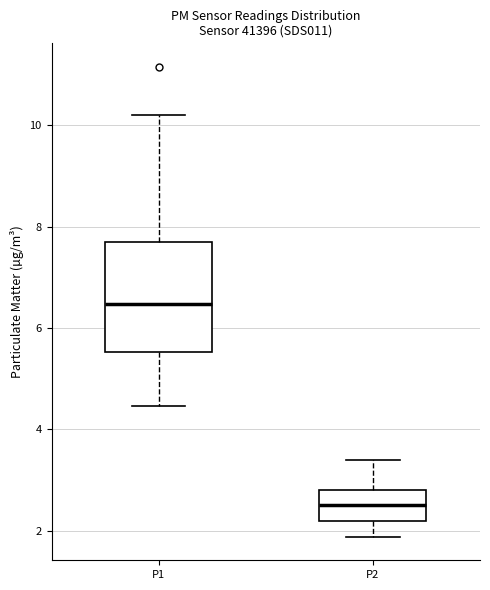

Where does the lower whisker of the box for P2 end on the y-axis? The values are not printed on the chart, so give them approximately, as read against the axis.

1.8